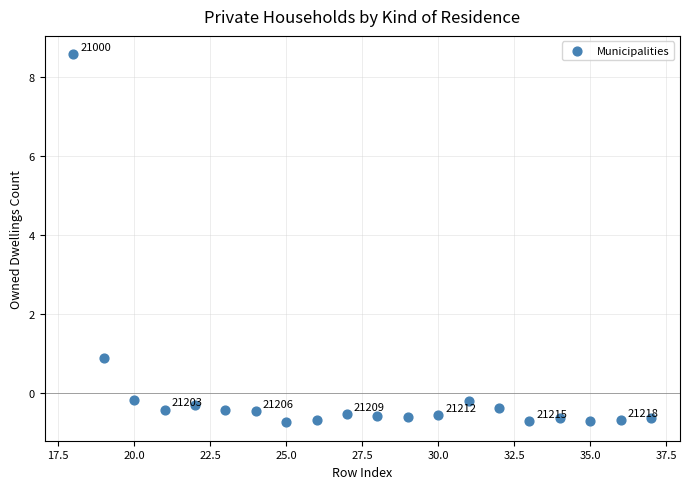

What is the range of Y values (max minus min)?

9.3